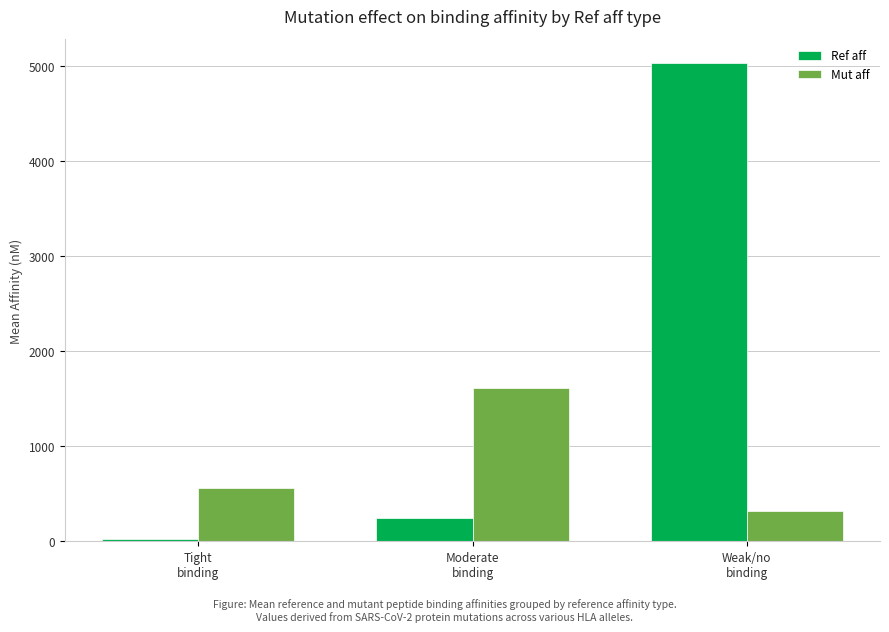

Where is Ref aff nearest to the value 2530?

Moderate
binding